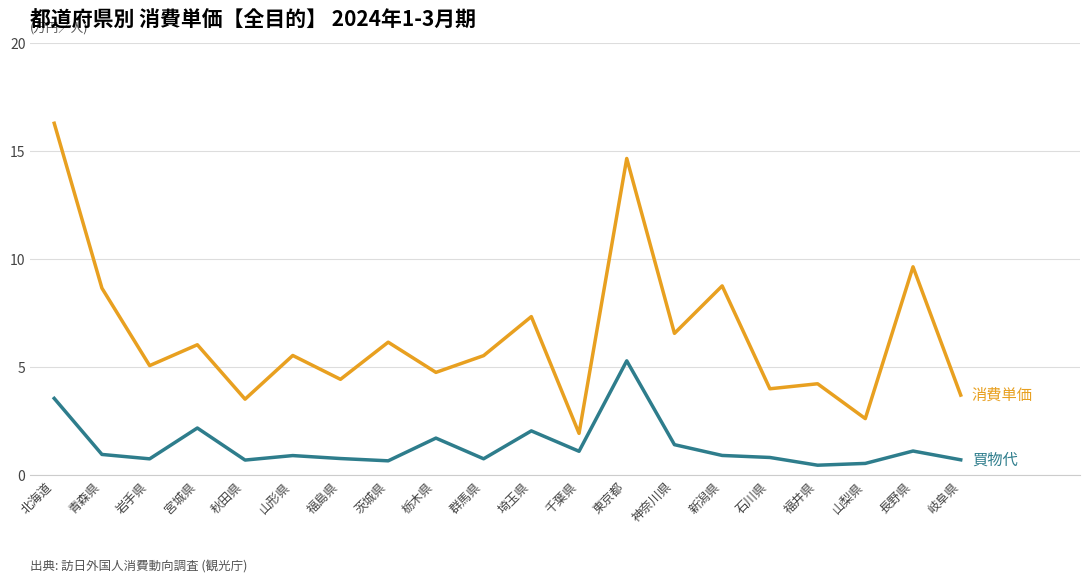

Which label corresponds to the largest value in the chart?

北海道